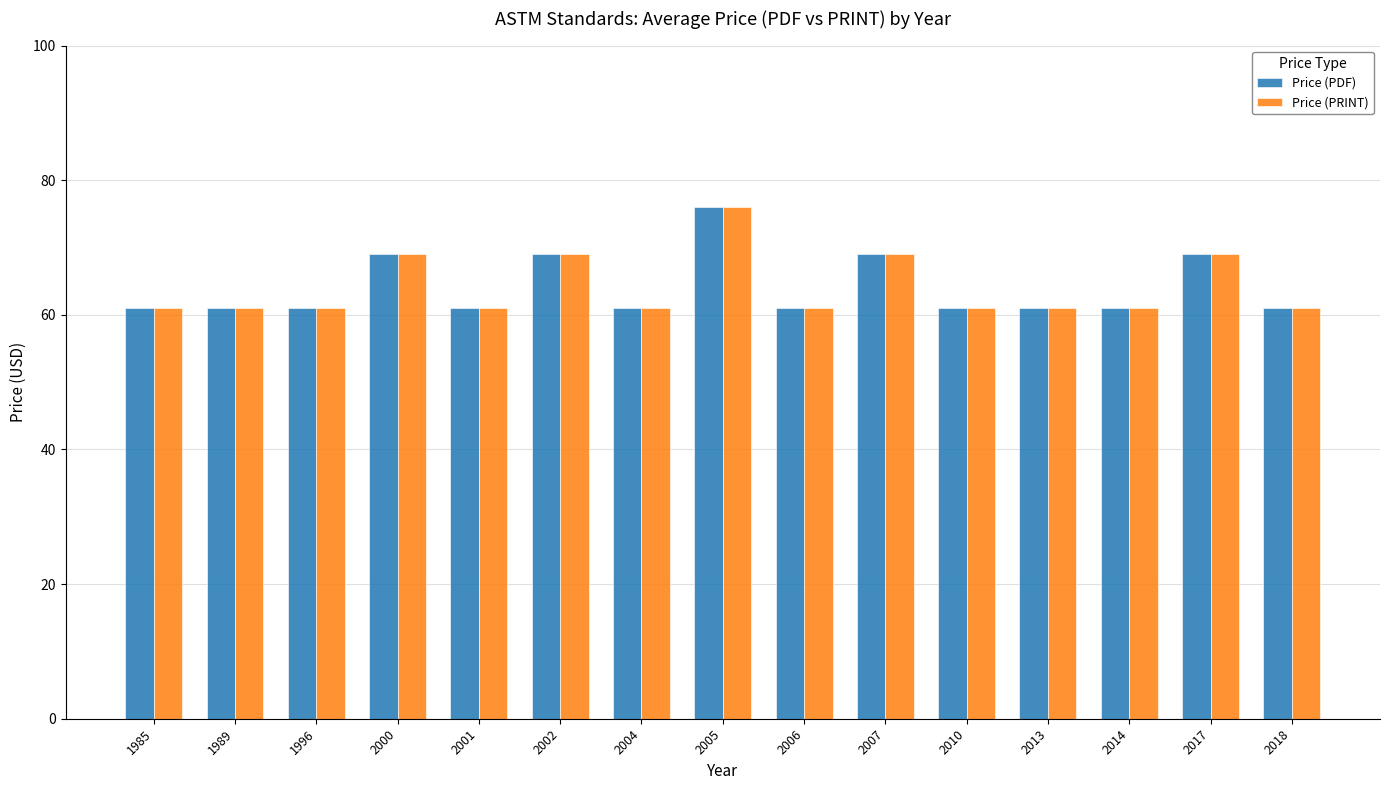

At which category is the sum across all series the highest?

2005